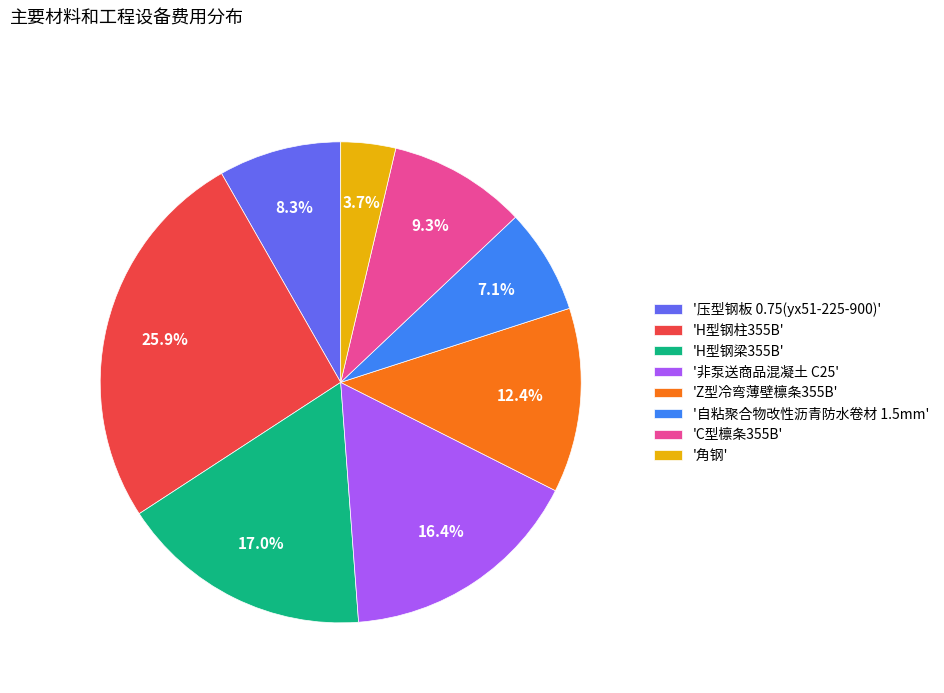

Rank the categories by value from highest to lowest.

'H型钢柱355B', 'H型钢梁355B', '非泵送商品混凝土 C25', 'Z型冷弯薄壁檩条355B', 'C型檩条355B', '压型钢板 0.75(yx51-225-900)', '自粘聚合物改性沥青防水卷材 1.5mm', '角钢'